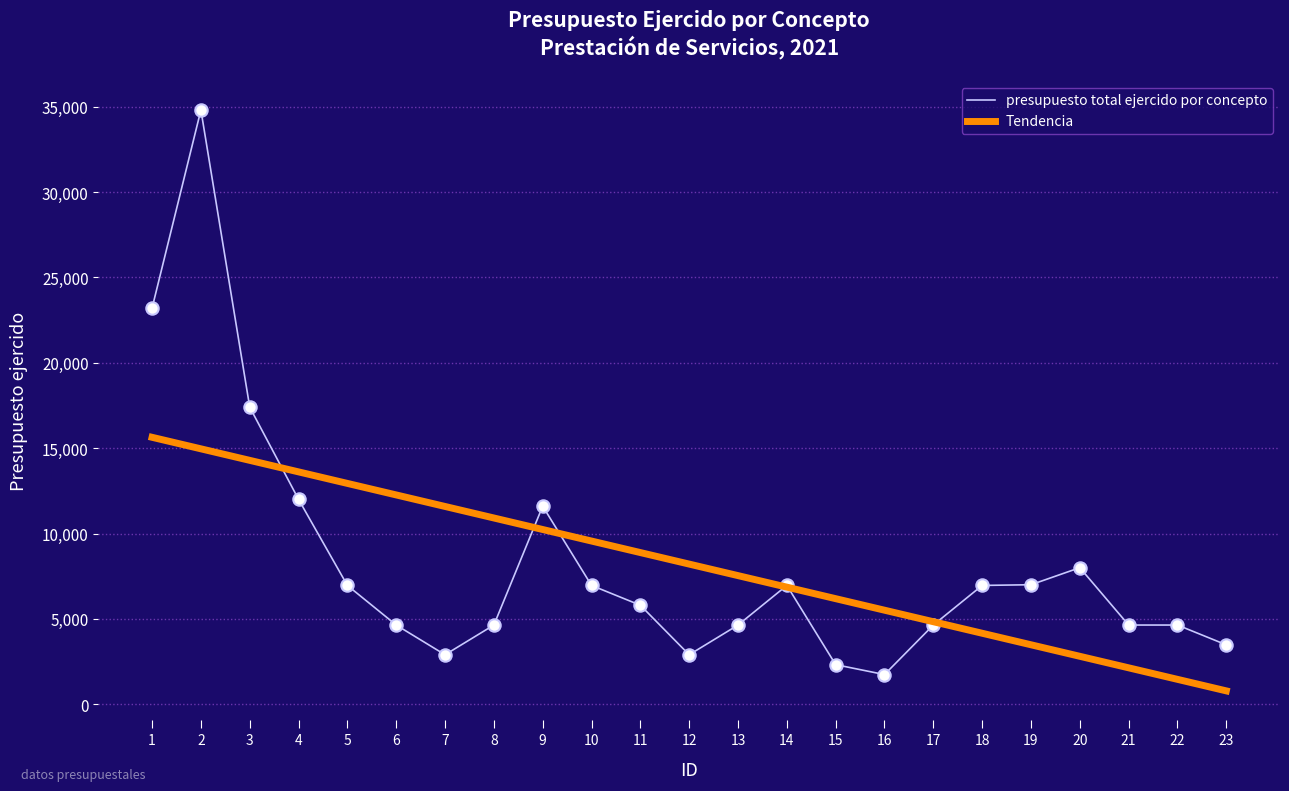

What is the change in value from 2 to 17?

-30160